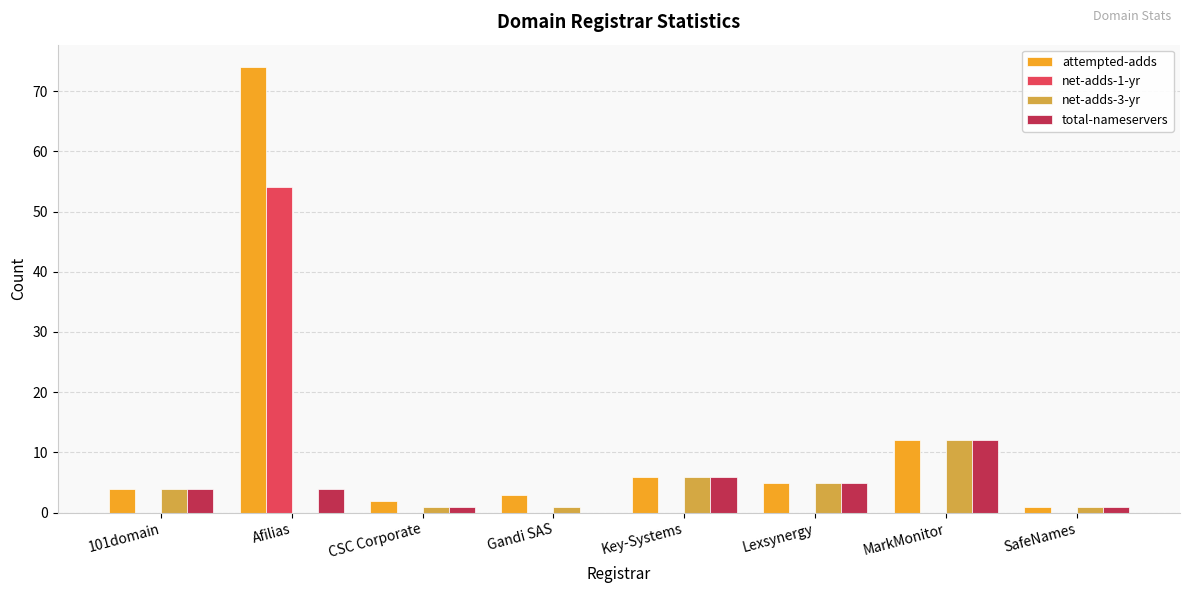

At which label does attempted-adds reach its peak?

Afilias